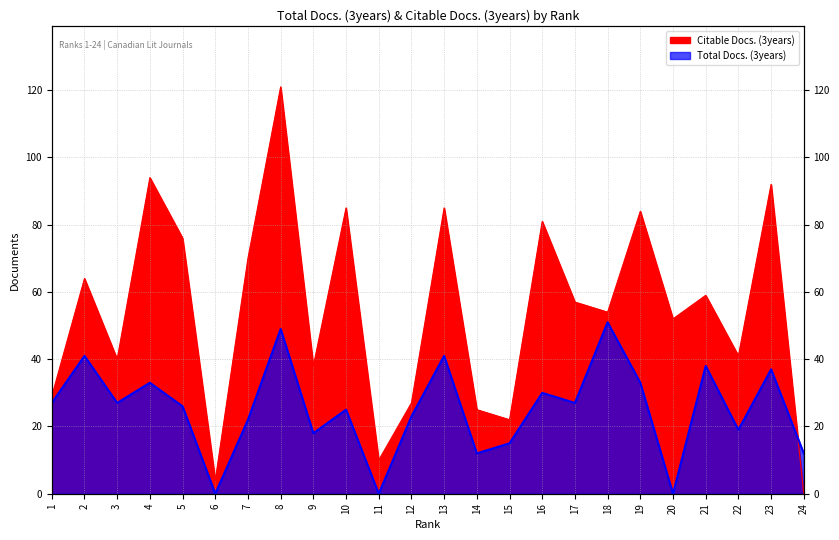

True or false: Citable Docs. (3years) has more than 1 interior local peaks.

True